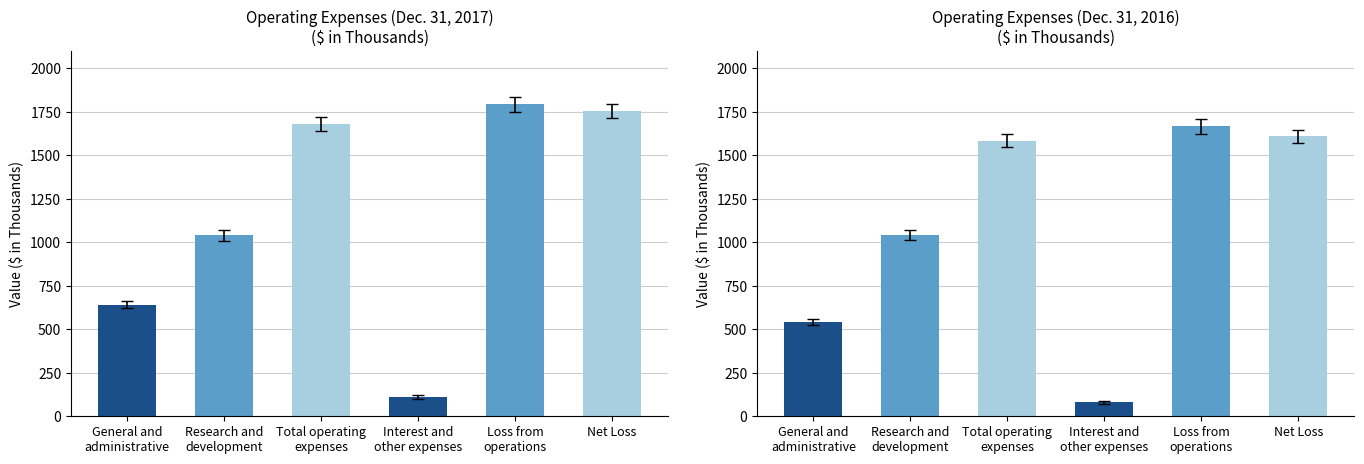

Rank the series by their average value, from lowest to highest.

Dec. 31, 2016, Dec. 31, 2017